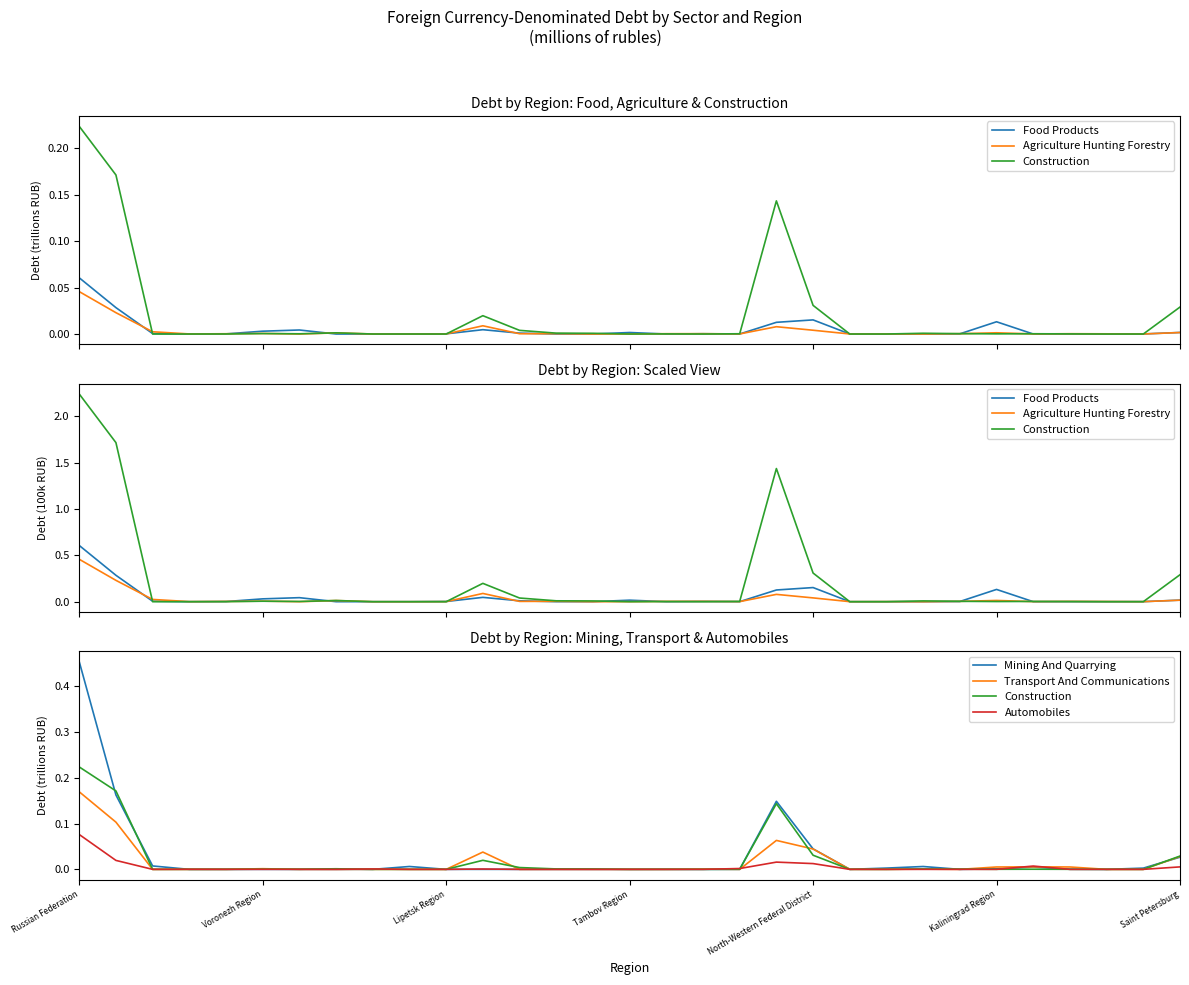

What are all the series names shown in the legend?

Food Products, Agriculture Hunting Forestry, Construction, Mining And Quarrying, Transport And Communications, Automobiles